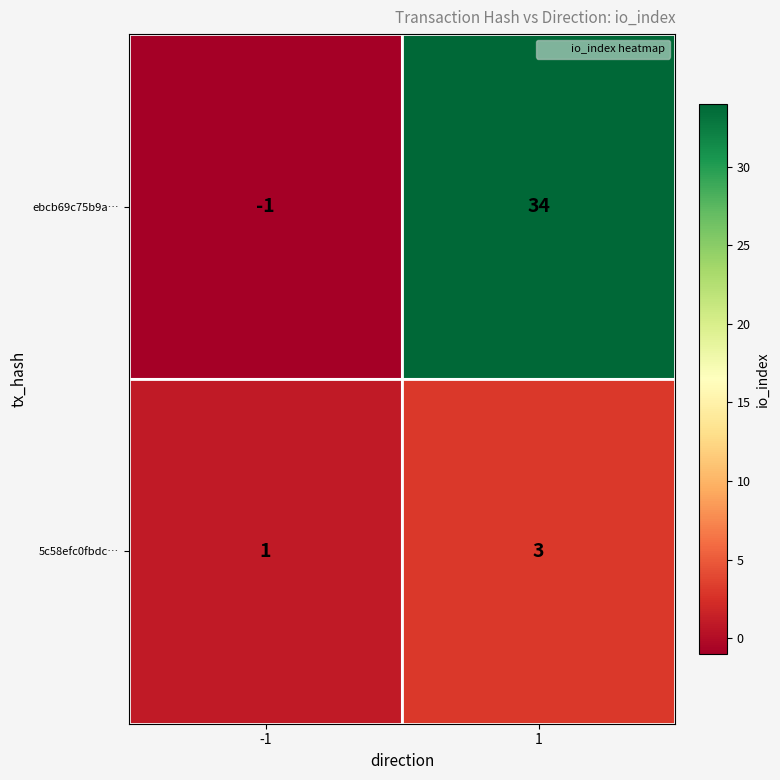

Rank the series by their maximum value, from highest to lowest.

ebcb69c75b9a…, 5c58efc0fbdc…